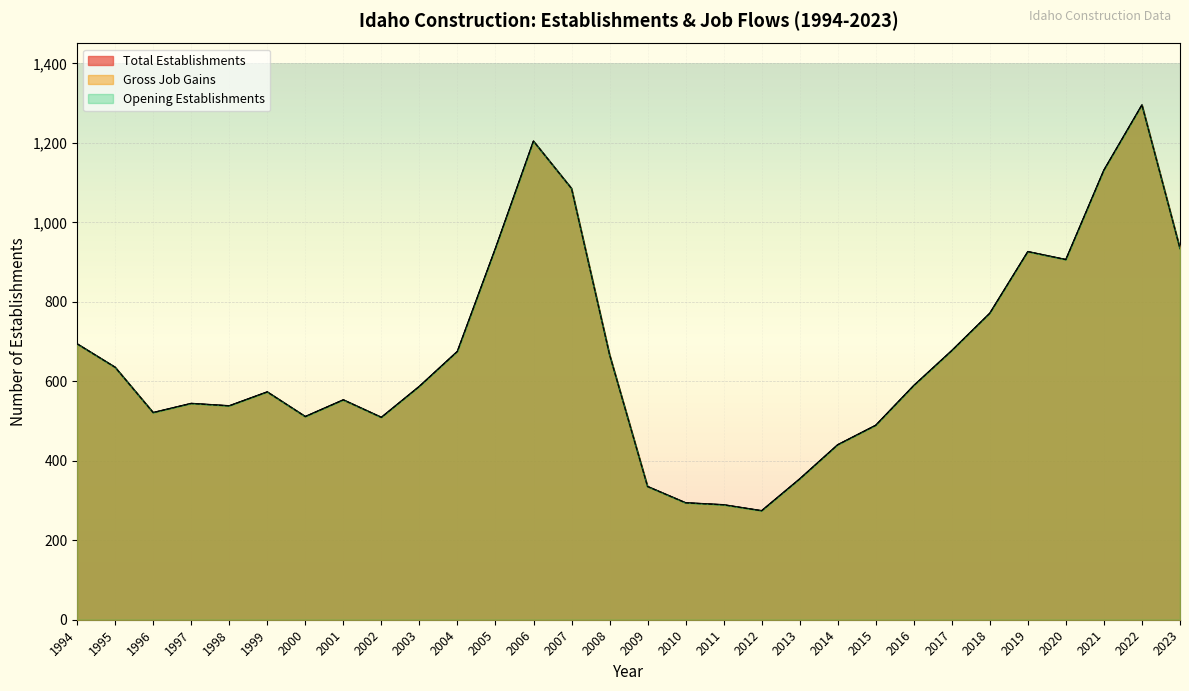

What is the value of the Total Establishments point at the 12th from the left?

934